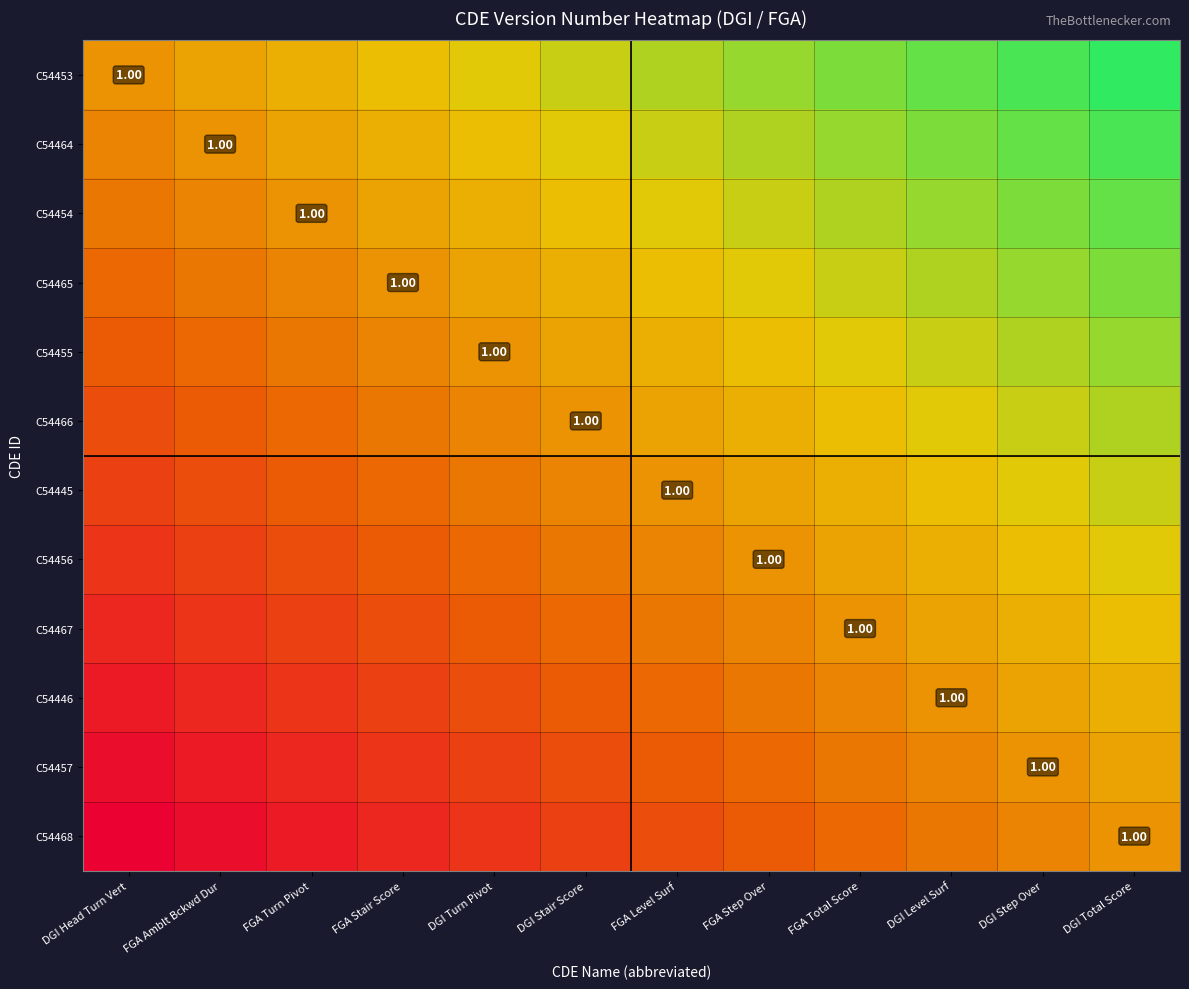

What is the difference between the C54445 values at DGI Turn Pivot and FGA Amblt Bckwd Dur?

0.1